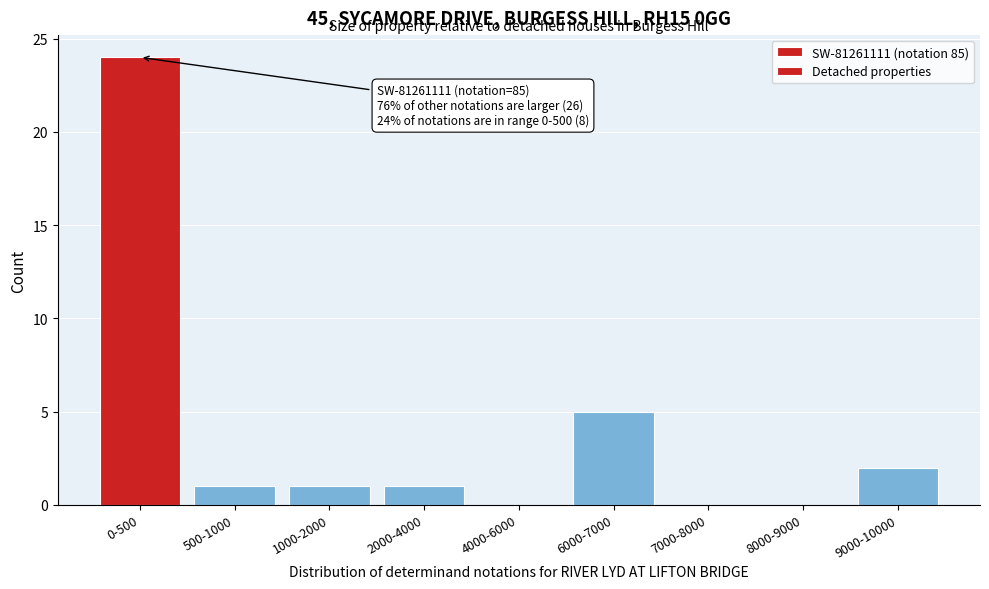

Reading left to right, extract all data points from this chart.

0-500=24	500-1000=1	1000-2000=1	2000-4000=1	4000-6000=0	6000-7000=5	7000-8000=0	8000-9000=0	9000-10000=2